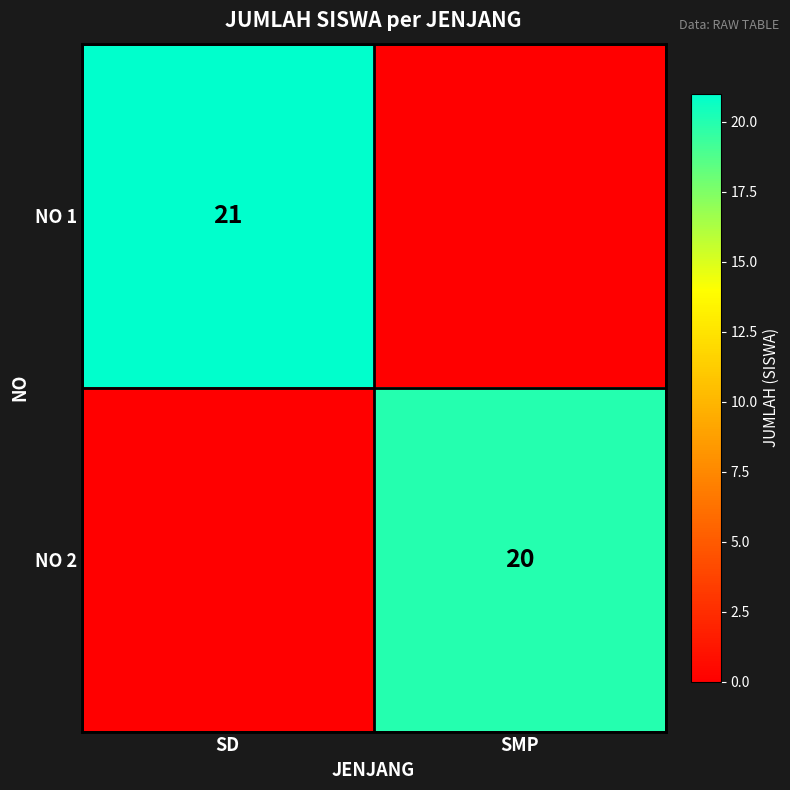

The NO 2 series shows 7 at SMP. True or false?

False